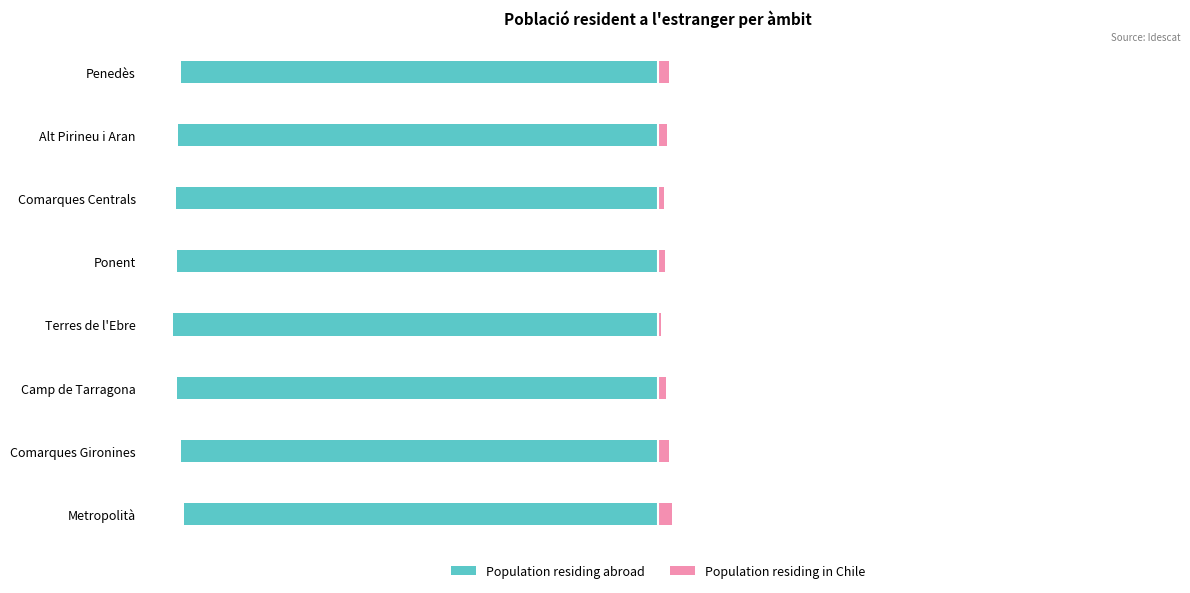

What is the difference between the second highest and minimum values in the Population residing abroad series?

1.6